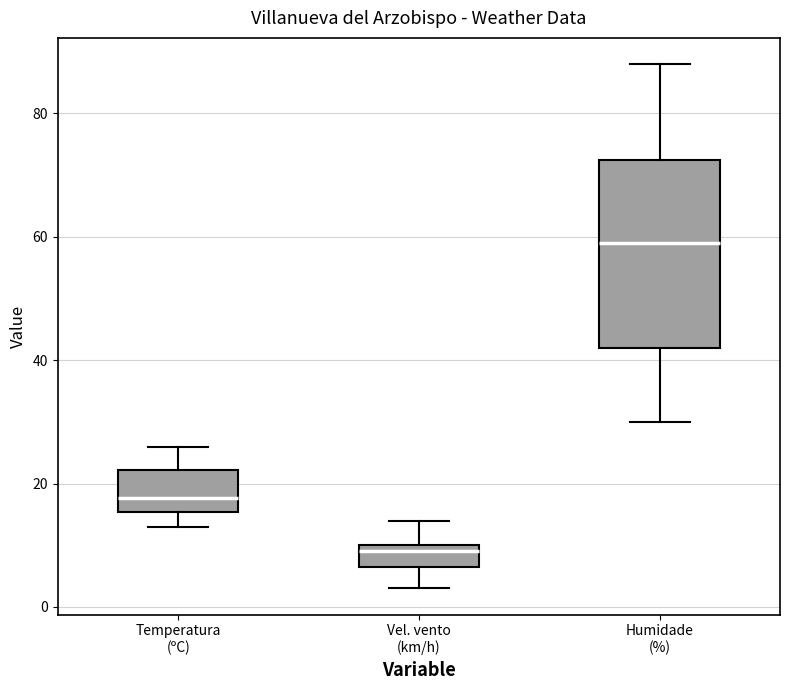

Which box's median line is the lowest?

Vel. vento (km/h)